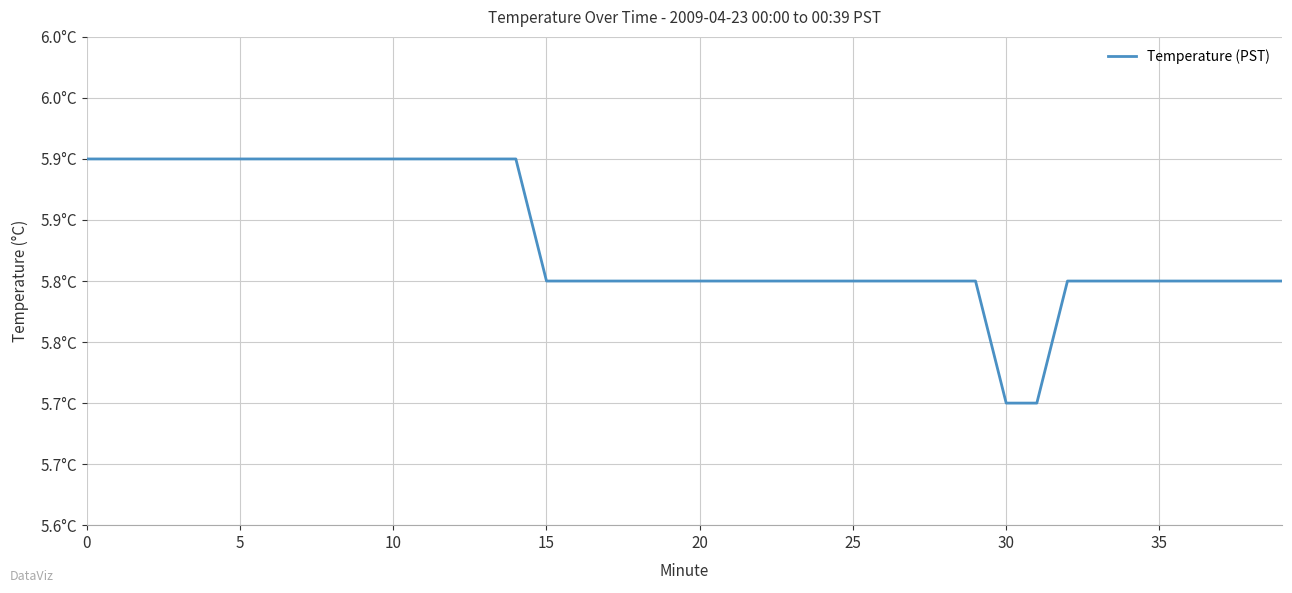

Count the values in the range 5 to 6.

40